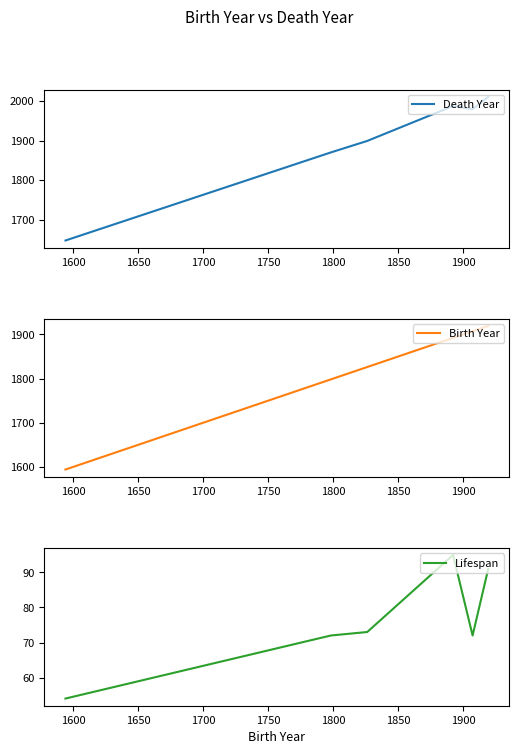

What is the lowest value of the Death Year series?

1648